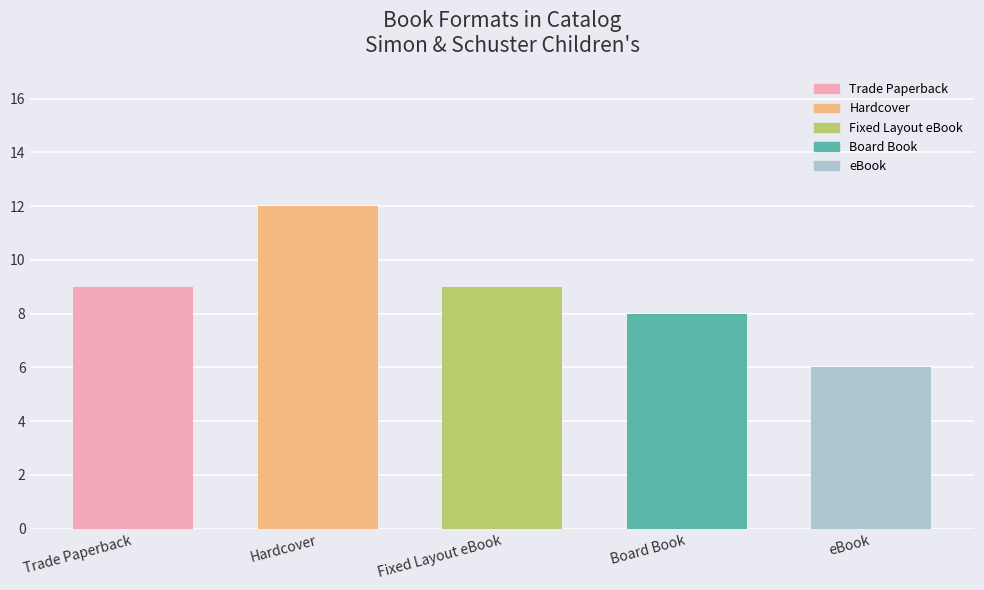

The value at Board Book is 4. True or false?

False